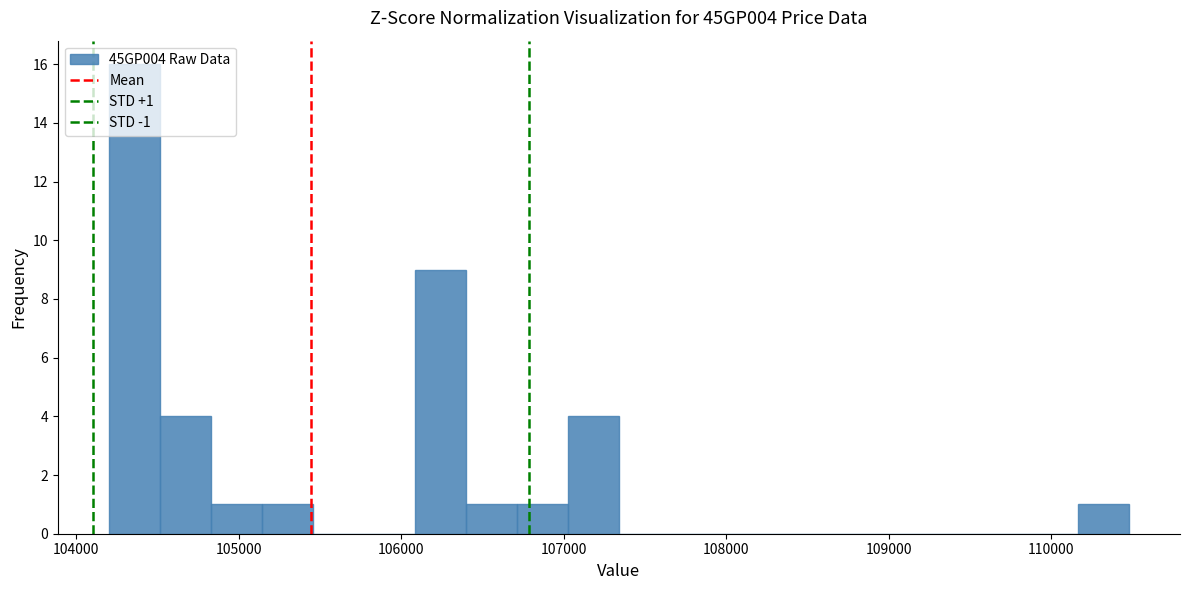

Around what value on the x-axis is the tallest bar? Give the approximate position of its centre, as read against the axis.

104400